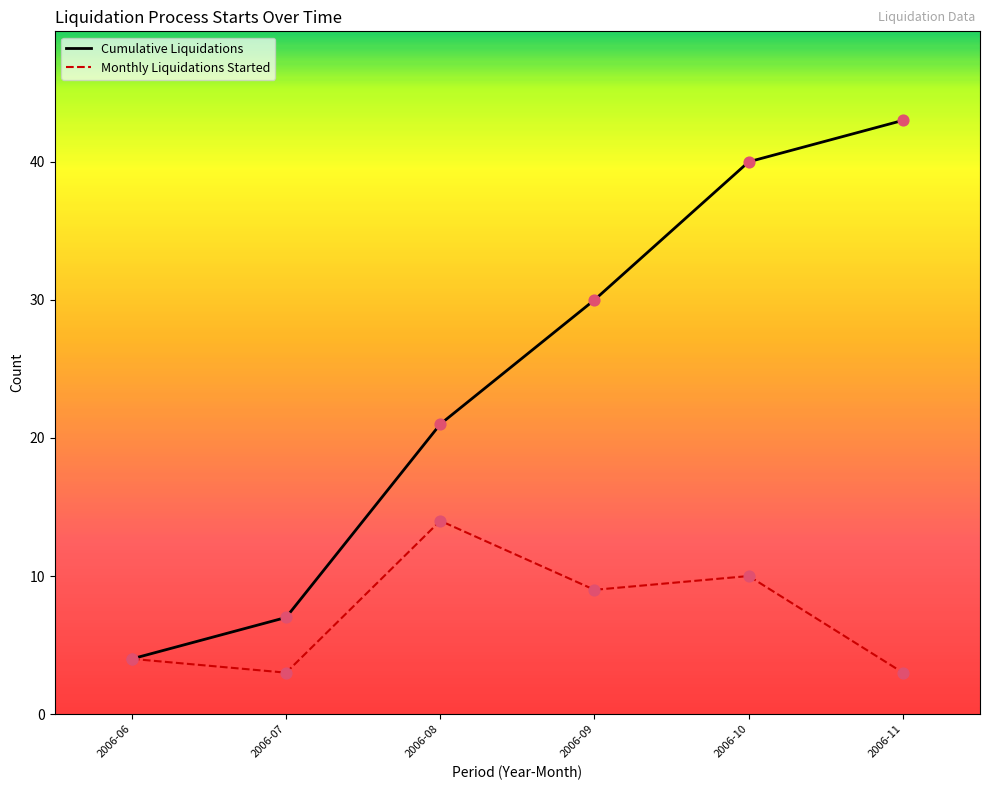

What is the difference between the highest and lowest values at 2006-11?

40